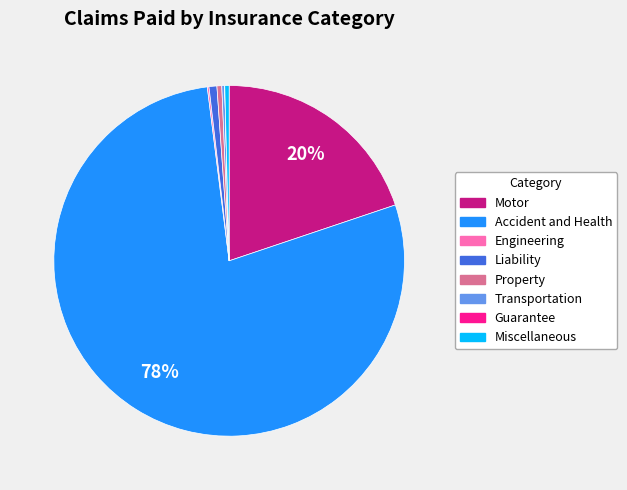

Approximately how many times larger is the value at Motor compared to Miscellaneous?

49.4